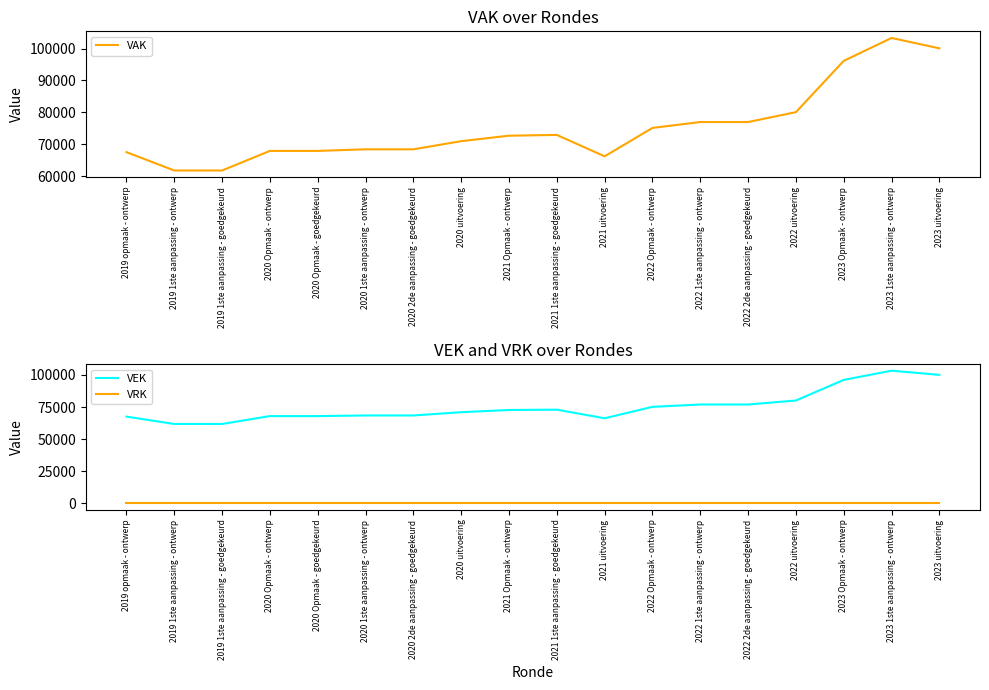

What position from the left is 2020 Opmaak - ontwerp?

4